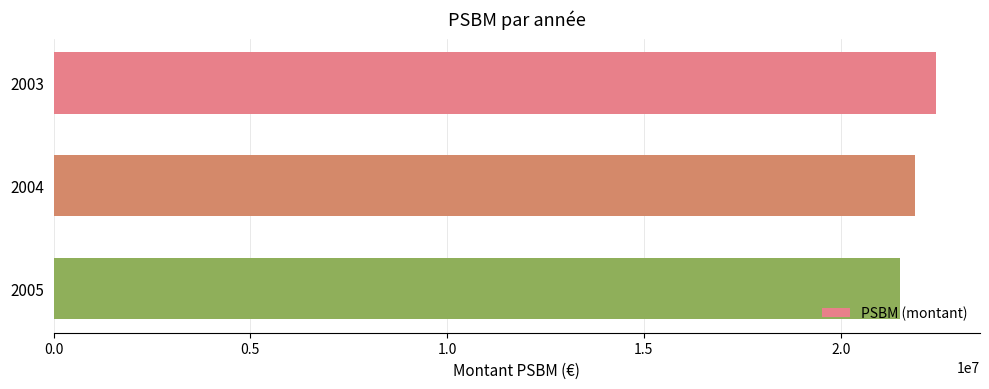

How many values are below 21876560?

1